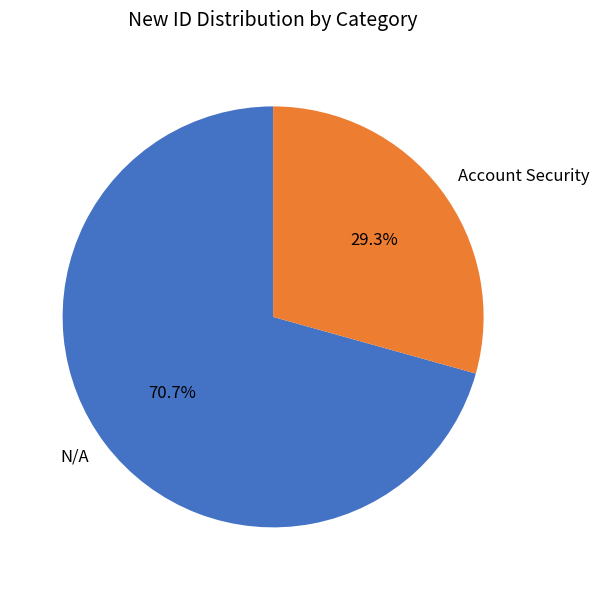

To the nearest percent, what percentage of the pie is Account Security?

29%